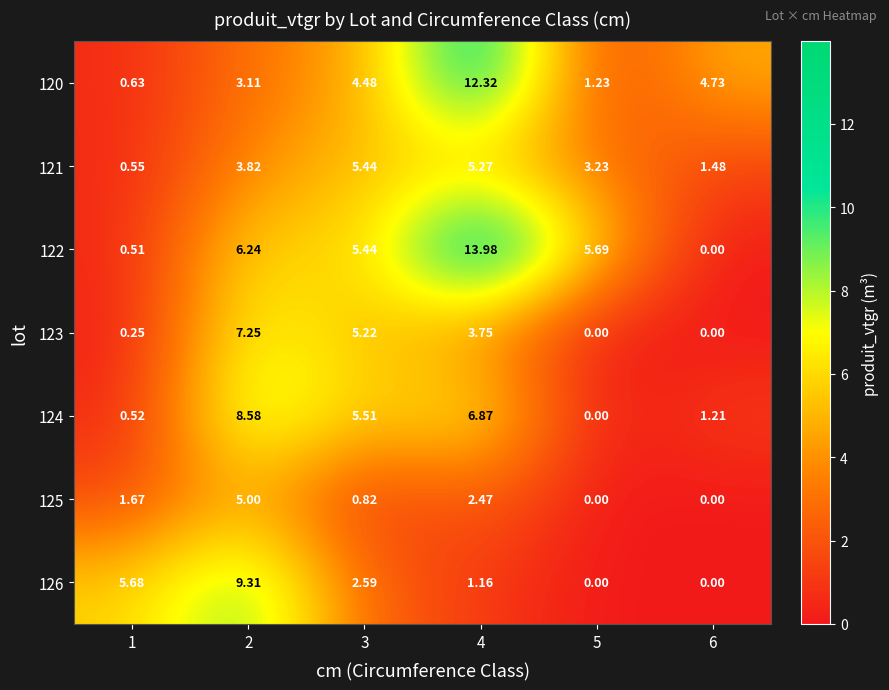

Is the value of 123 at 6 greater than the value of 120 at 5?

No